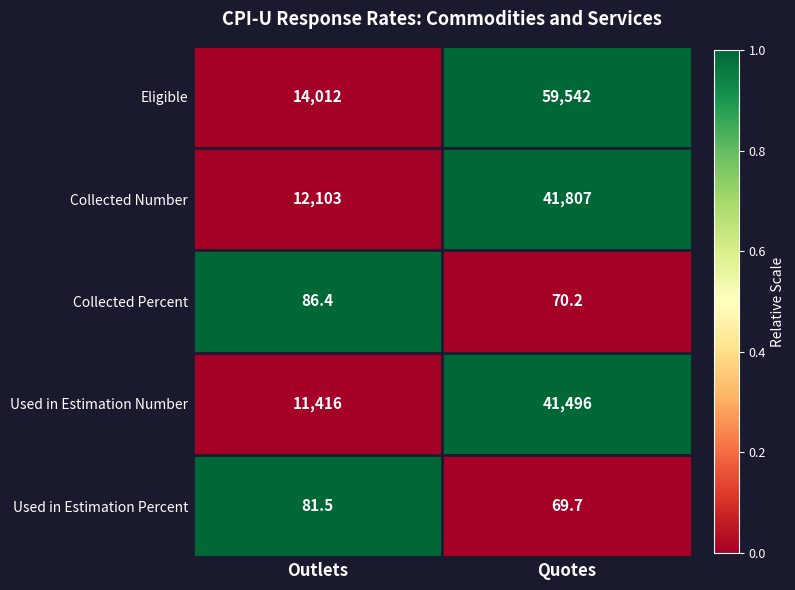

Reading right to left, what are all the values shown in this chart?

Eligible: 59542.0	14012.0
Collected Number: 41807.0	12103.0
Collected Percent: 70.2	86.4
Used in Estimation Number: 41496.0	11416.0
Used in Estimation Percent: 69.7	81.5